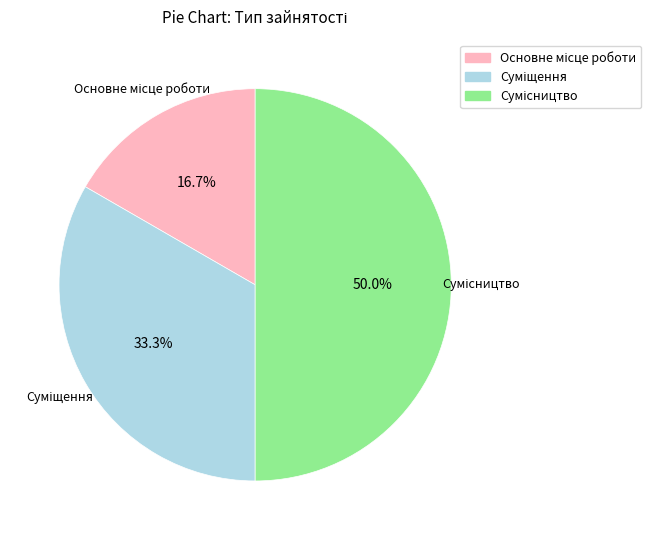

True or false: Основне місце роботи accounts for 17% of the total.

True